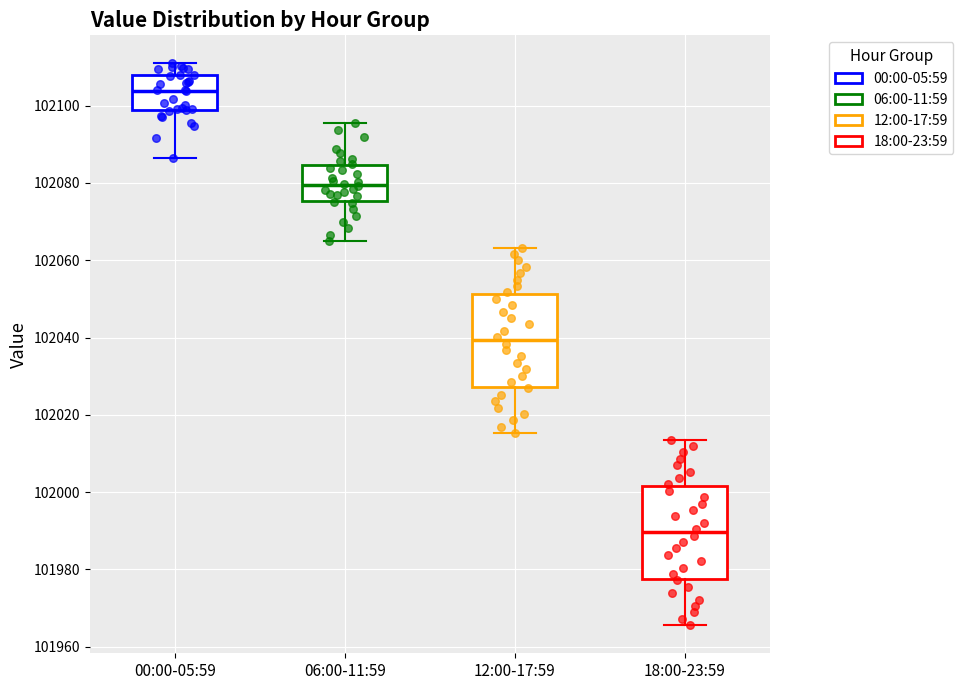

Where does the lower whisker of the box for 18:00-23:59 end on the y-axis? The values are not printed on the chart, so give them approximately, as read against the axis.

101966